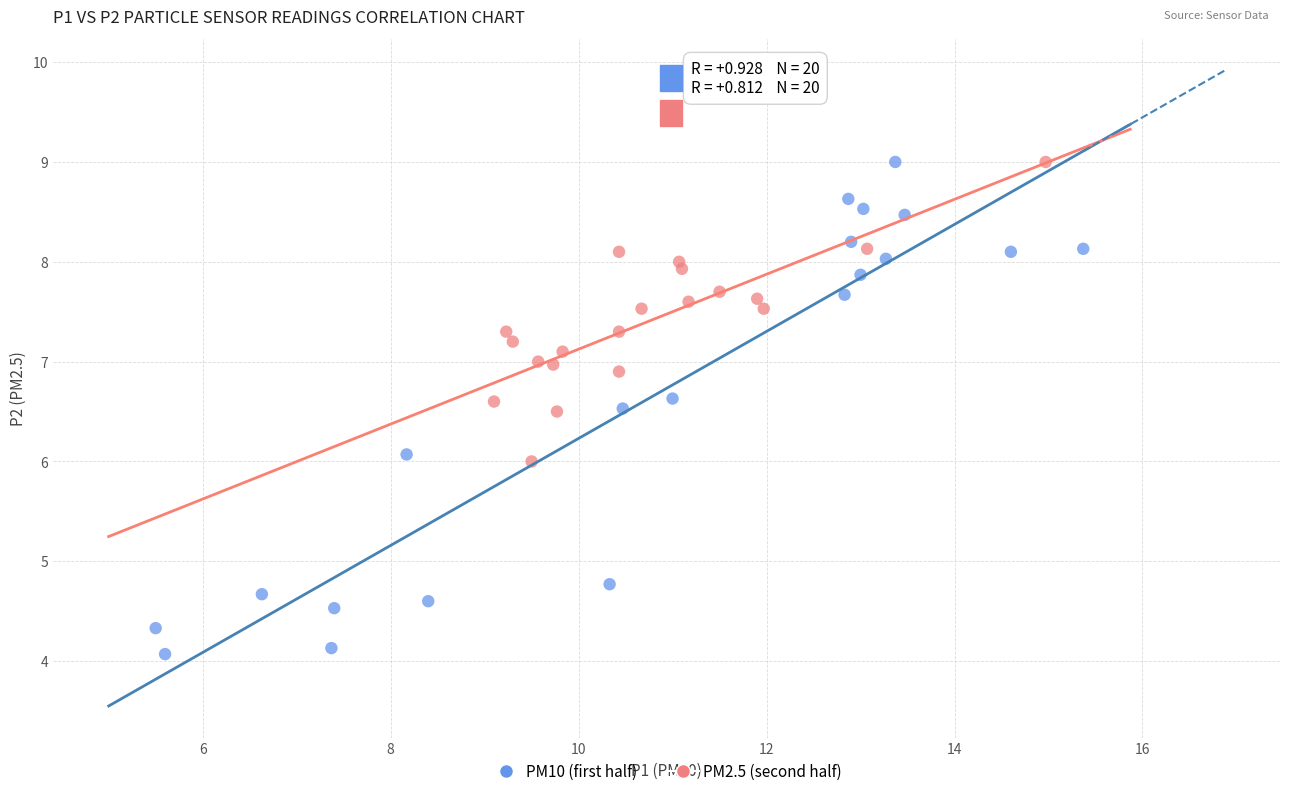

Which series reaches the minimum Y coordinate?

PM10 (first half)